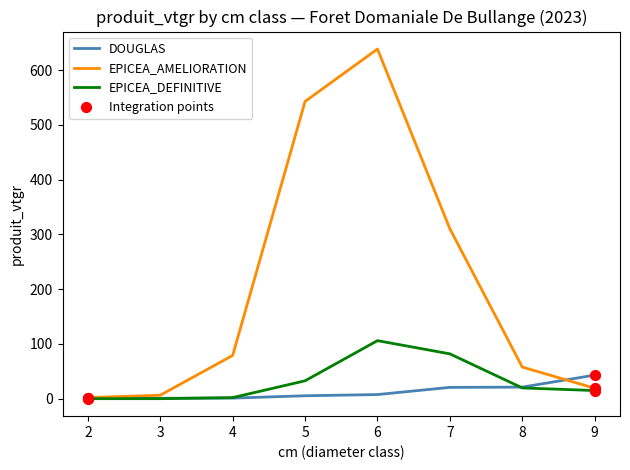

At which category is the sum across all series the highest?

6